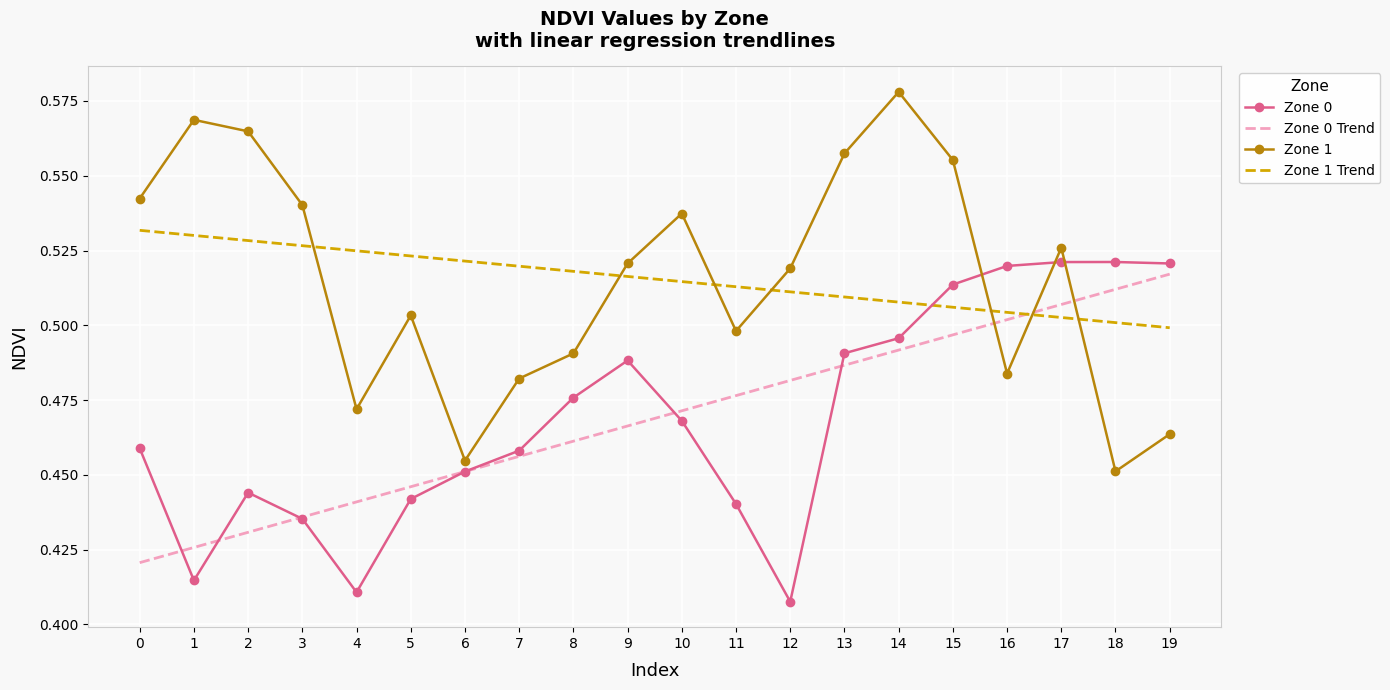

True or false: Zone 1 Trend and Zone 0 cross at least once.

True